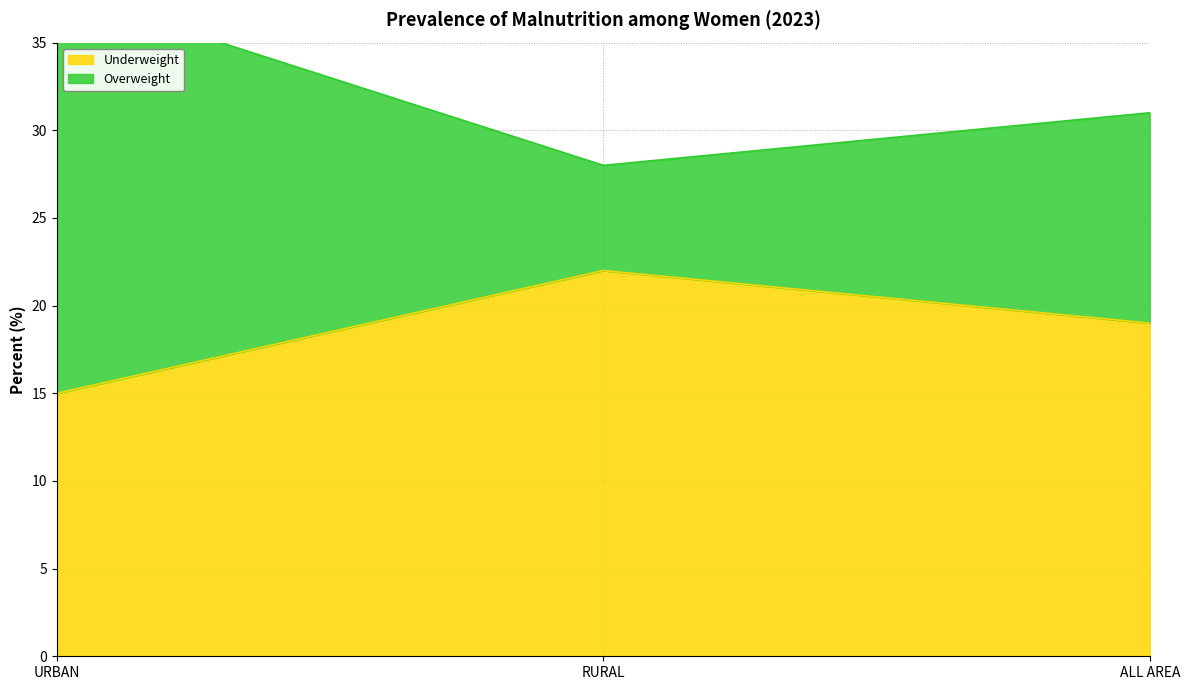

Which series has the largest range (max minus min)?

Overweight